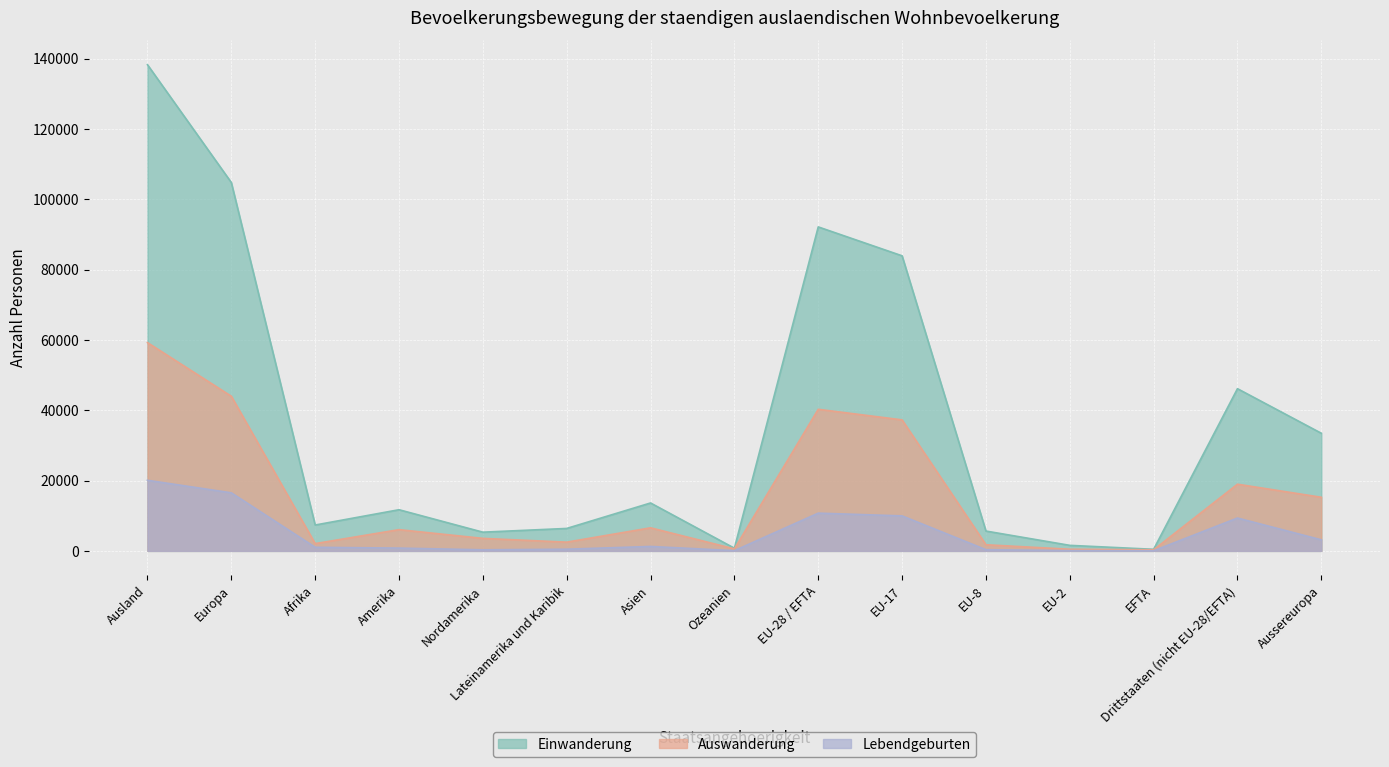

What are all the series names shown in the legend?

Einwanderung, Auswanderung, Lebendgeburten